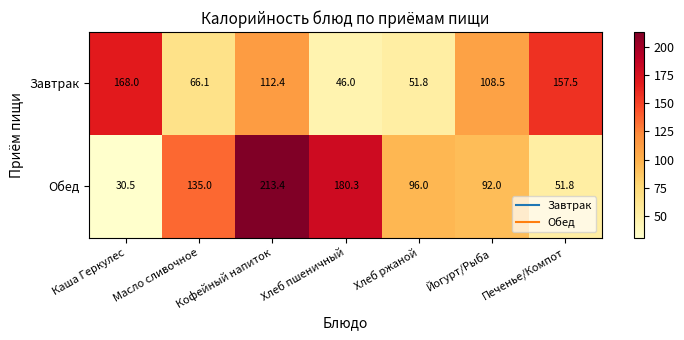

List the series in order of their overall mean, highest first.

Обед, Завтрак